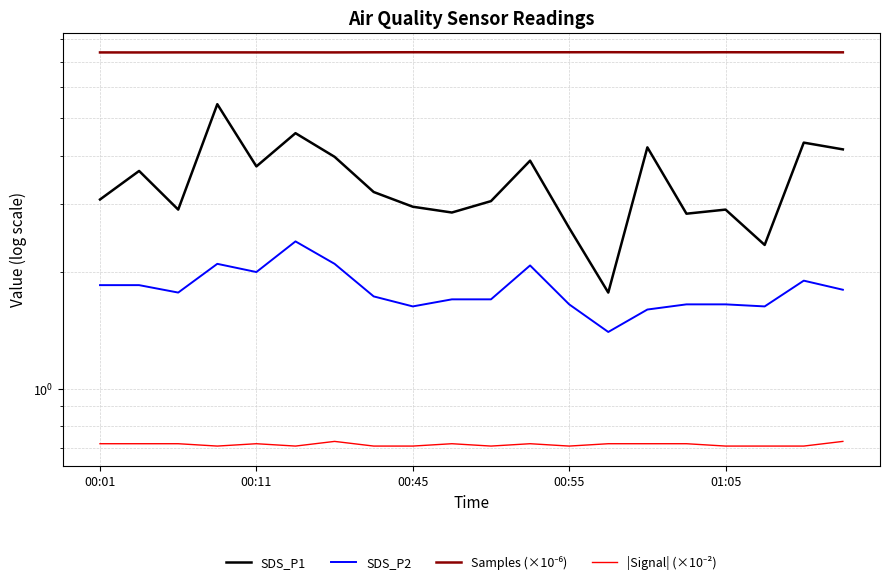

True or false: SDS_P2 and SDS_P1 intersect in this chart.

False